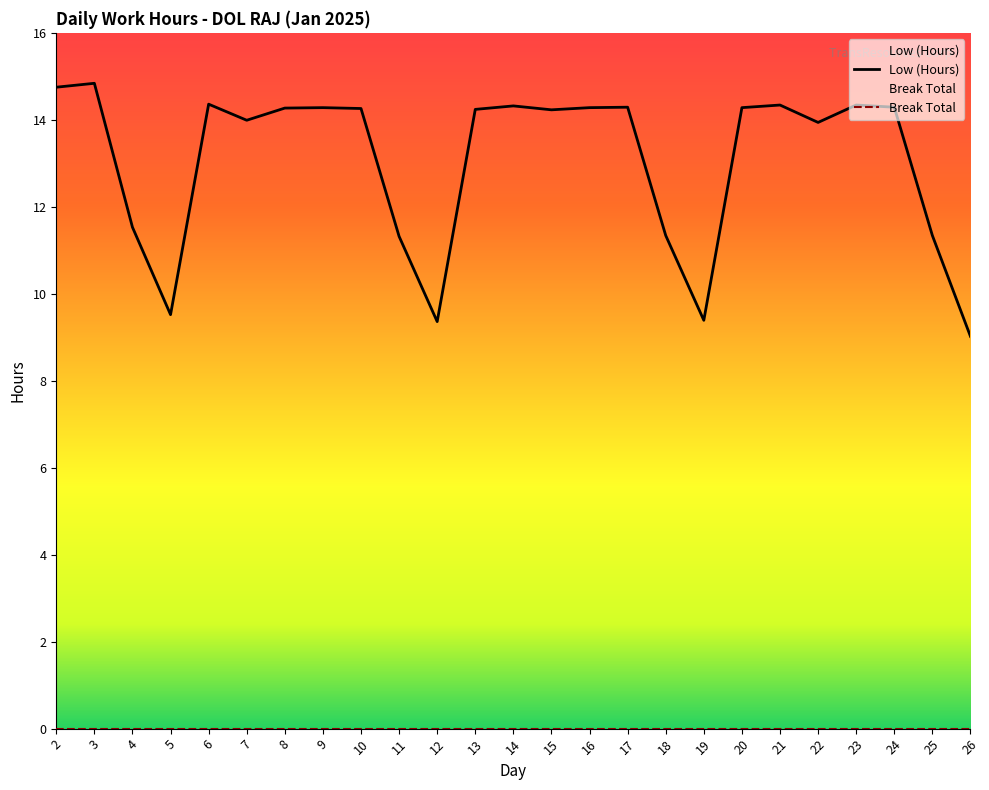

True or false: the data has more than 2 interior local peaks.

True